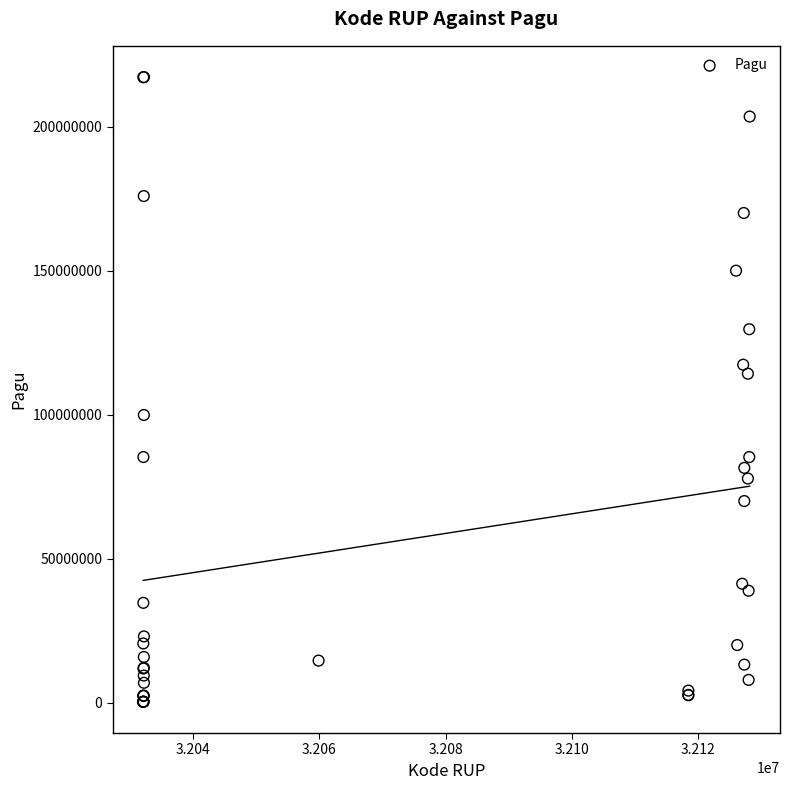

What Y value in the scatter plot is closest to 108830000?

114296000